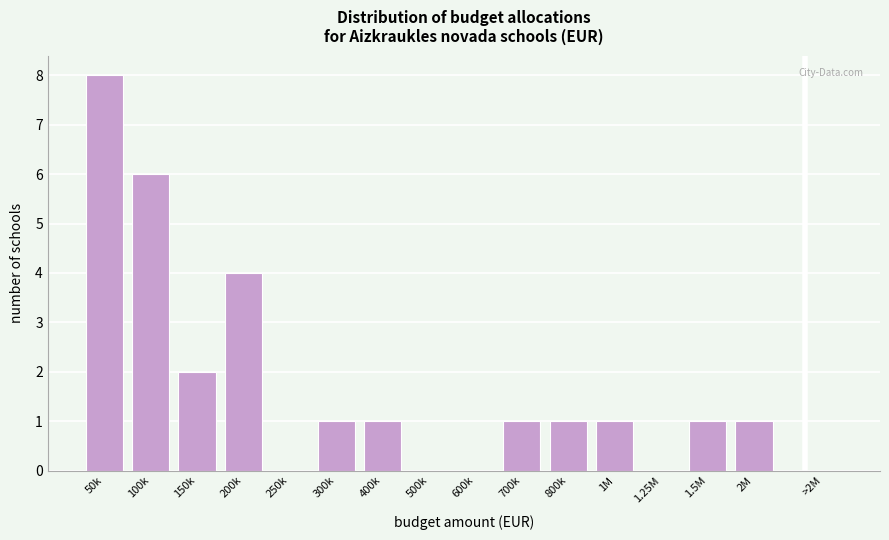

Reading left to right, extract all data points from this chart.

50k=8	100k=6	150k=2	200k=4	250k=0	300k=1	400k=1	500k=0	600k=0	700k=1	800k=1	1M=1	1.25M=0	1.5M=1	2M=1